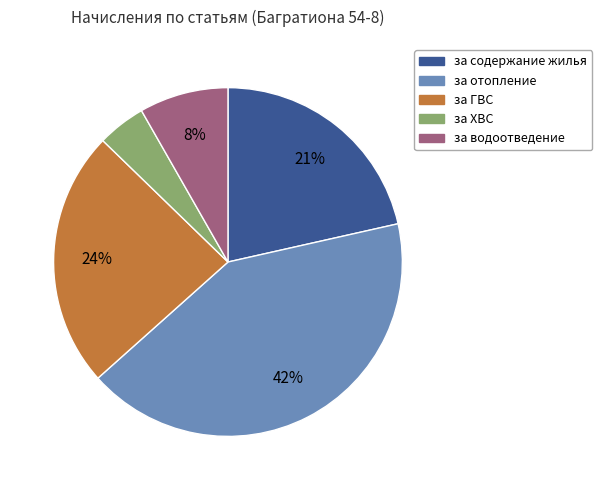

How many slices are in this pie chart?

5